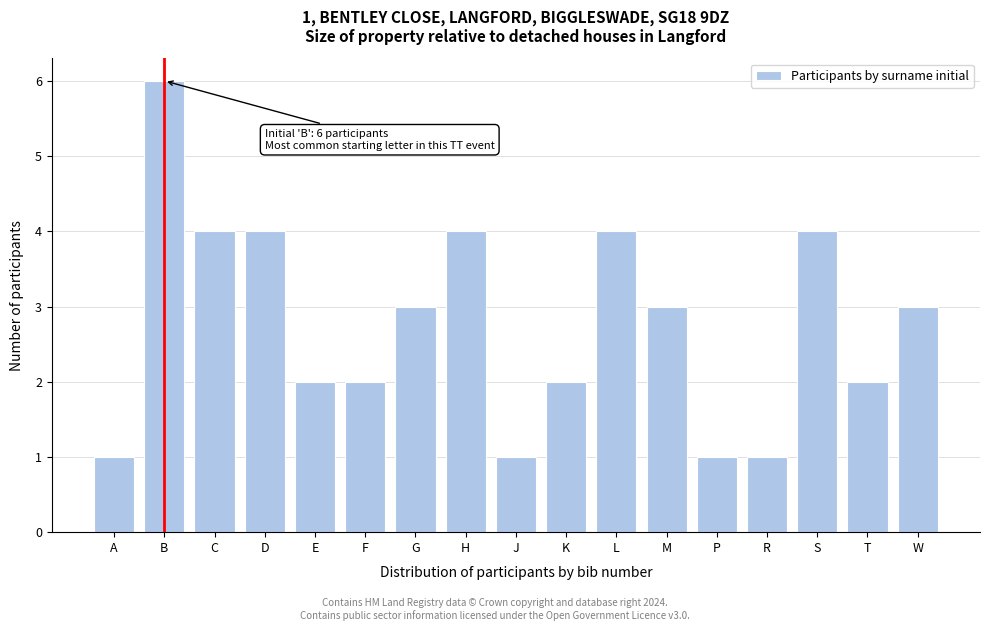

Reading left to right, what are all the values shown in this chart?

1	6	4	4	2	2	3	4	1	2	4	3	1	1	4	2	3